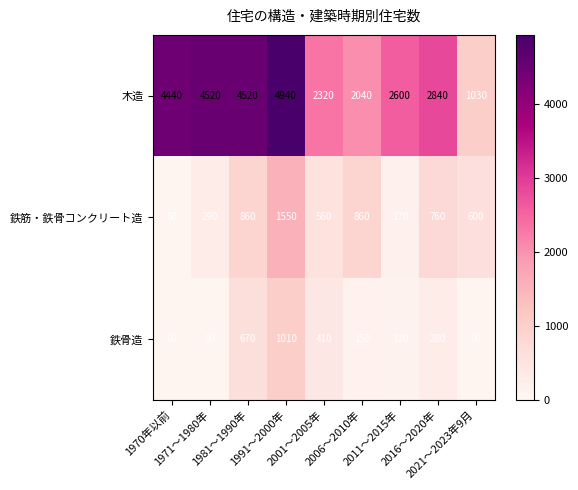

What is the minimum value for 木造?

1030